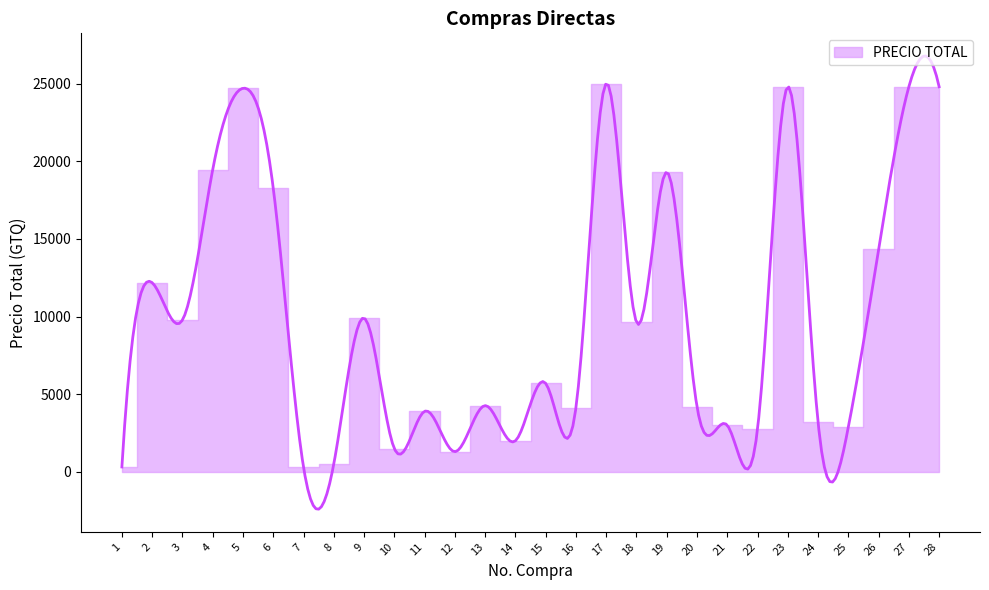

Between 26 and 14, which is larger?

26